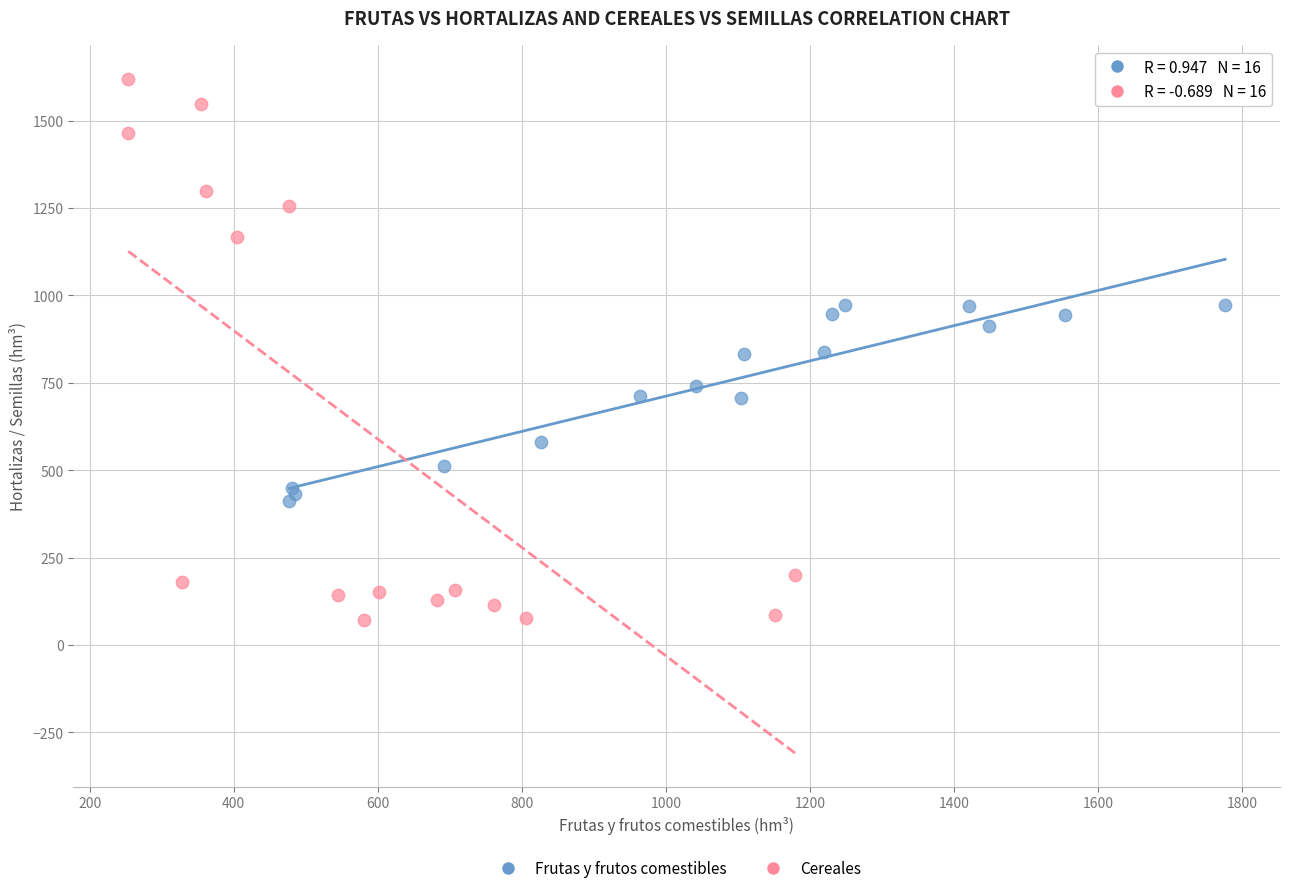

Which series has the widest spread of Y values?

Cereales